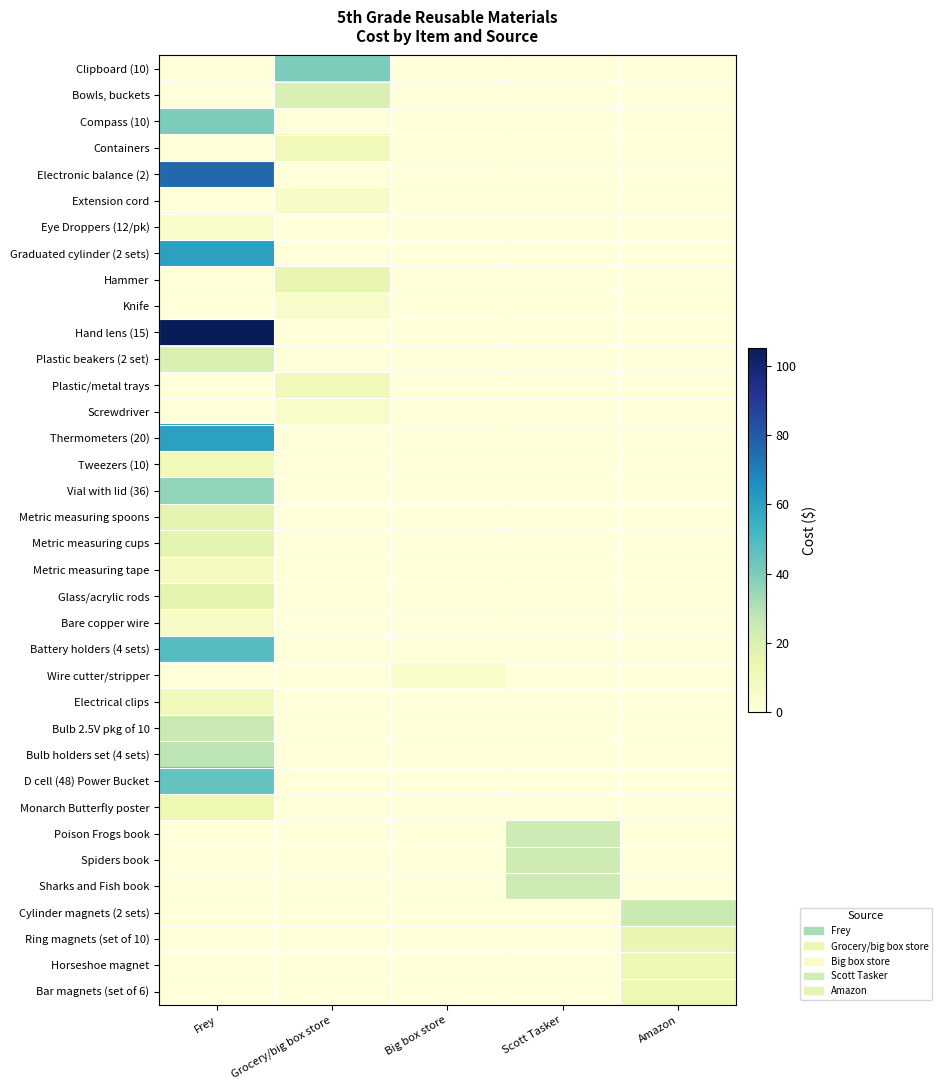

Reading left to right, list all the values displayed in this chart.

Clipboard (10): Frey=0	Grocery/big box store=40	Big box store=0	Scott Tasker=0	Amazon=0
Bowls, buckets: Frey=0	Grocery/big box store=20	Big box store=0	Scott Tasker=0	Amazon=0
Compass (10): Frey=40	Grocery/big box store=0	Big box store=0	Scott Tasker=0	Amazon=0
Containers: Frey=0	Grocery/big box store=10	Big box store=0	Scott Tasker=0	Amazon=0
Electronic balance (2): Frey=76	Grocery/big box store=0	Big box store=0	Scott Tasker=0	Amazon=0
Extension cord: Frey=0	Grocery/big box store=6	Big box store=0	Scott Tasker=0	Amazon=0
Eye Droppers (12/pk): Frey=5	Grocery/big box store=0	Big box store=0	Scott Tasker=0	Amazon=0
Graduated cylinder (2 sets): Frey=60	Grocery/big box store=0	Big box store=0	Scott Tasker=0	Amazon=0
Hammer: Frey=0	Grocery/big box store=15	Big box store=0	Scott Tasker=0	Amazon=0
Knife: Frey=0	Grocery/big box store=5	Big box store=0	Scott Tasker=0	Amazon=0
Hand lens (15): Frey=105	Grocery/big box store=0	Big box store=0	Scott Tasker=0	Amazon=0
Plastic beakers (2 set): Frey=20	Grocery/big box store=0	Big box store=0	Scott Tasker=0	Amazon=0
Plastic/metal trays: Frey=0	Grocery/big box store=10	Big box store=0	Scott Tasker=0	Amazon=0
Screwdriver: Frey=0	Grocery/big box store=5	Big box store=0	Scott Tasker=0	Amazon=0
Thermometers (20): Frey=60	Grocery/big box store=0	Big box store=0	Scott Tasker=0	Amazon=0
Tweezers (10): Frey=11	Grocery/big box store=0	Big box store=0	Scott Tasker=0	Amazon=0
Vial with lid (36): Frey=36	Grocery/big box store=0	Big box store=0	Scott Tasker=0	Amazon=0
Metric measuring spoons: Frey=16	Grocery/big box store=0	Big box store=0	Scott Tasker=0	Amazon=0
Metric measuring cups: Frey=16	Grocery/big box store=0	Big box store=0	Scott Tasker=0	Amazon=0
Metric measuring tape: Frey=8	Grocery/big box store=0	Big box store=0	Scott Tasker=0	Amazon=0
Glass/acrylic rods: Frey=16	Grocery/big box store=0	Big box store=0	Scott Tasker=0	Amazon=0
Bare copper wire: Frey=6	Grocery/big box store=0	Big box store=0	Scott Tasker=0	Amazon=0
Battery holders (4 sets): Frey=48	Grocery/big box store=0	Big box store=0	Scott Tasker=0	Amazon=0
Wire cutter/stripper: Frey=0	Grocery/big box store=0	Big box store=5	Scott Tasker=0	Amazon=0
Electrical clips: Frey=10	Grocery/big box store=0	Big box store=0	Scott Tasker=0	Amazon=0
Bulb 2.5V pkg of 10: Frey=25	Grocery/big box store=0	Big box store=0	Scott Tasker=0	Amazon=0
Bulb holders set (4 sets): Frey=28	Grocery/big box store=0	Big box store=0	Scott Tasker=0	Amazon=0
D cell (48) Power Bucket: Frey=45	Grocery/big box store=0	Big box store=0	Scott Tasker=0	Amazon=0
Monarch Butterfly poster: Frey=13	Grocery/big box store=0	Big box store=0	Scott Tasker=0	Amazon=0
Poison Frogs book: Frey=0	Grocery/big box store=0	Big box store=0	Scott Tasker=24	Amazon=0
Spiders book: Frey=0	Grocery/big box store=0	Big box store=0	Scott Tasker=24	Amazon=0
Sharks and Fish book: Frey=0	Grocery/big box store=0	Big box store=0	Scott Tasker=24	Amazon=0
Cylinder magnets (2 sets): Frey=0	Grocery/big box store=0	Big box store=0	Scott Tasker=0	Amazon=25
Ring magnets (set of 10): Frey=0	Grocery/big box store=0	Big box store=0	Scott Tasker=0	Amazon=15
Horseshoe magnet: Frey=0	Grocery/big box store=0	Big box store=0	Scott Tasker=0	Amazon=12
Bar magnets (set of 6): Frey=0	Grocery/big box store=0	Big box store=0	Scott Tasker=0	Amazon=12